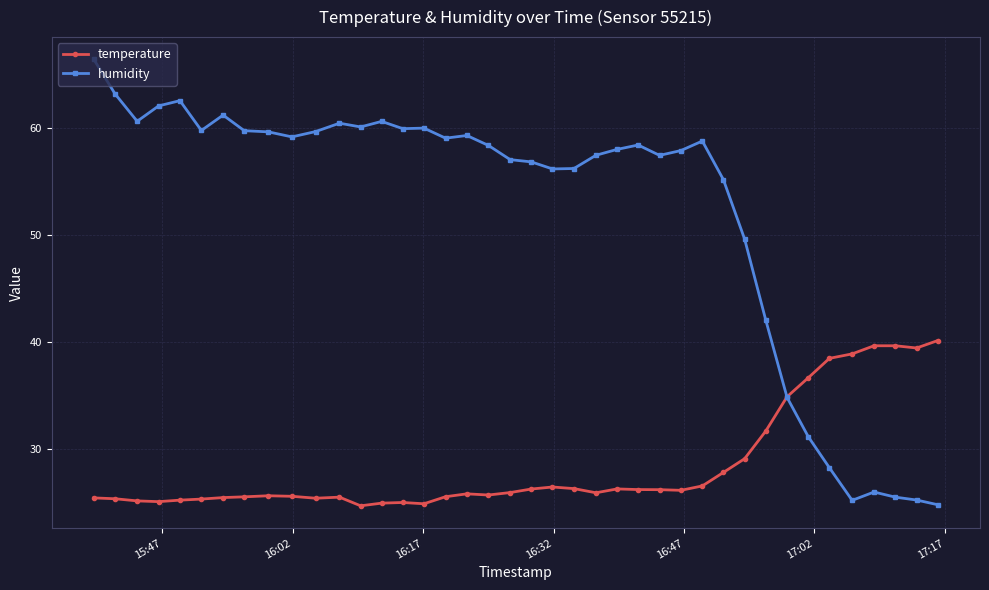

Which series ends up on top after the final intersection of temperature and humidity?

temperature